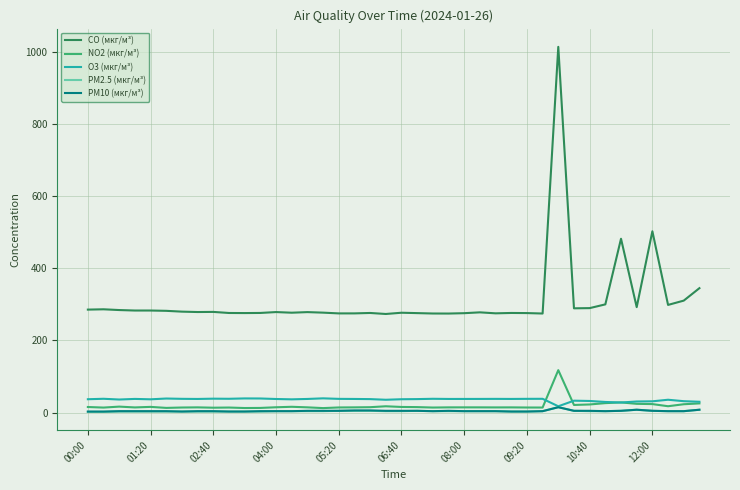

True or false: CO (мкг/м³) and PM10 (мкг/м³) cross at least once.

False